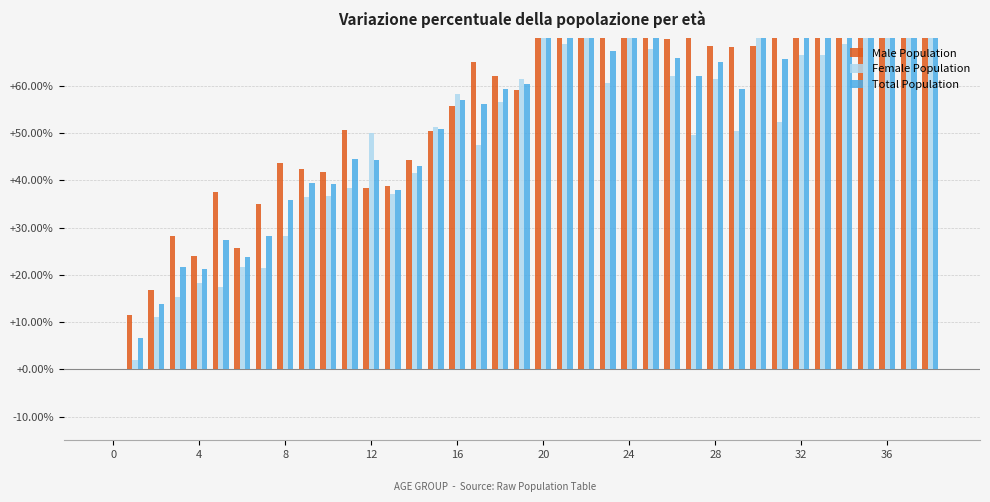

What is the sum of all Total Population values?

2005.6